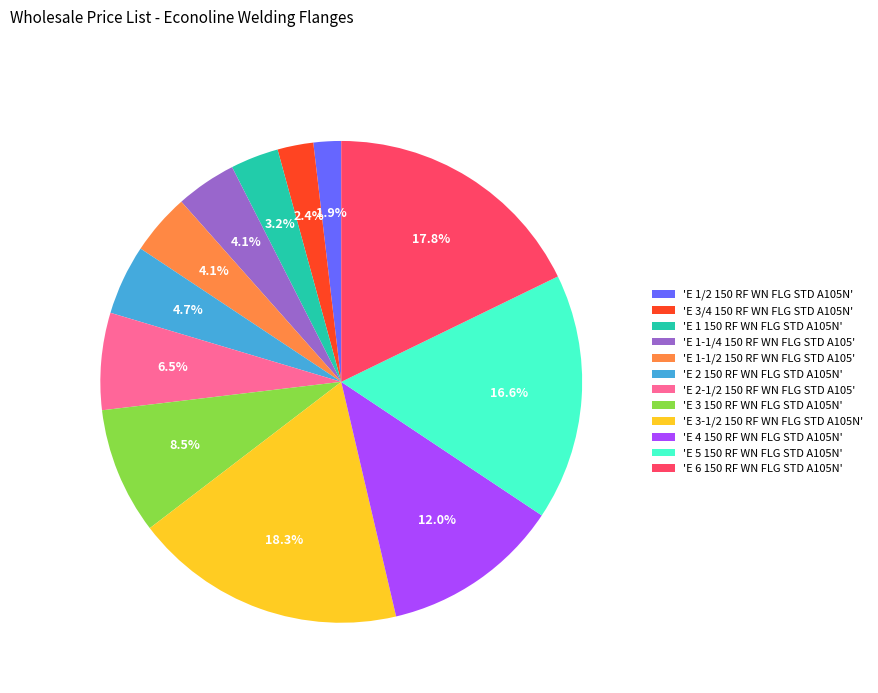

Count the number of slices in the pie.

12